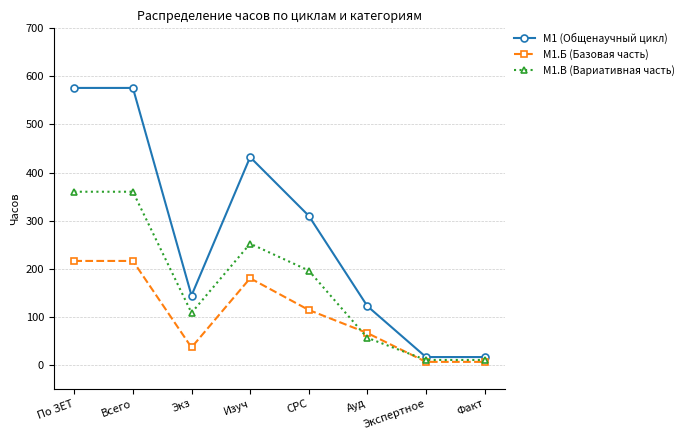

How many categories are shown in the chart?

8